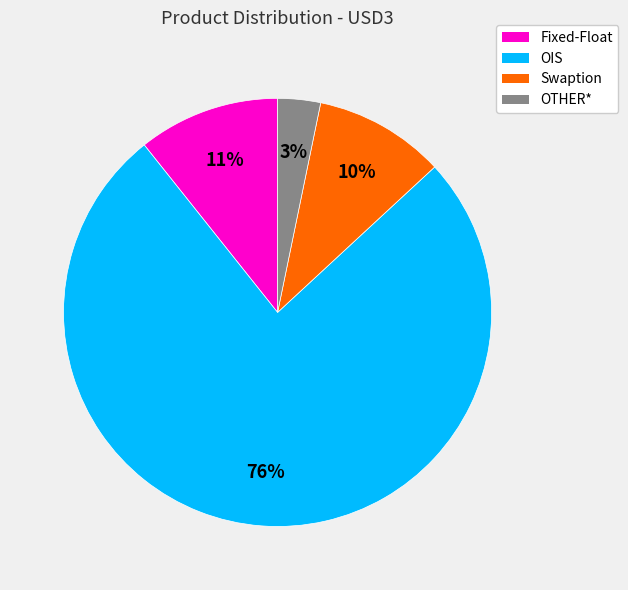

To the nearest percent, what is the combined percentage of Swaption and Fixed-Float?

21%